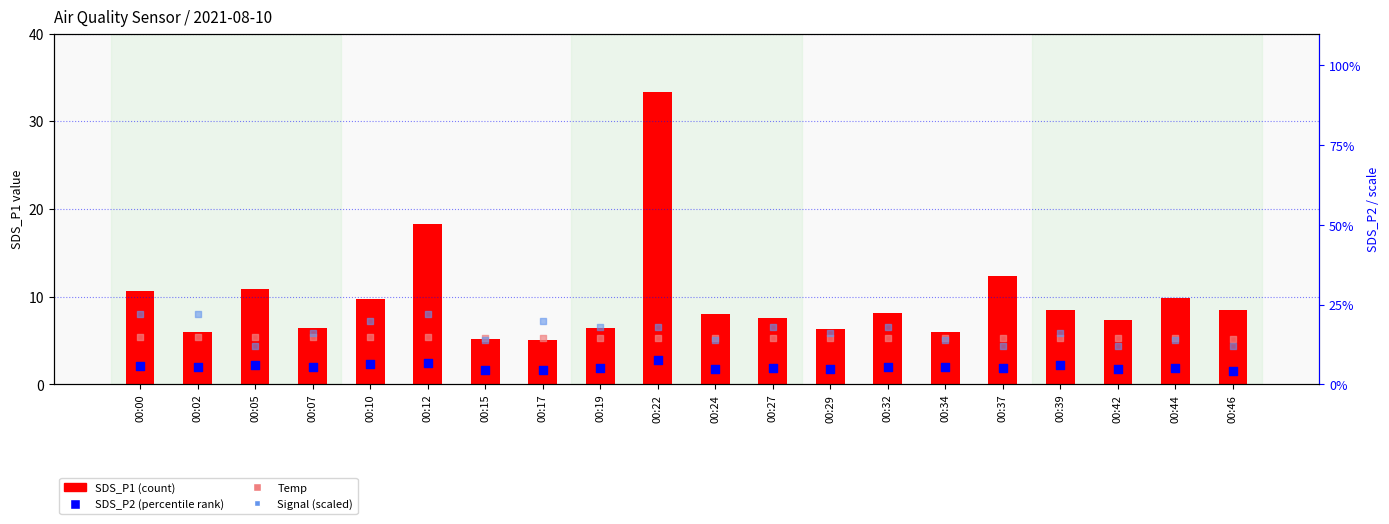

What are all the series names shown in the legend?

SDS_P1, SDS_P2, Temp, Signal (scaled)